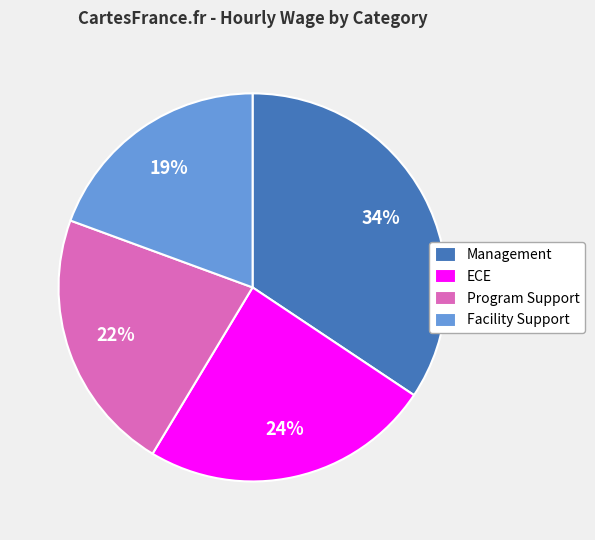

To the nearest percent, what is the difference between the ECE and Facility Support slice percentages?

5%